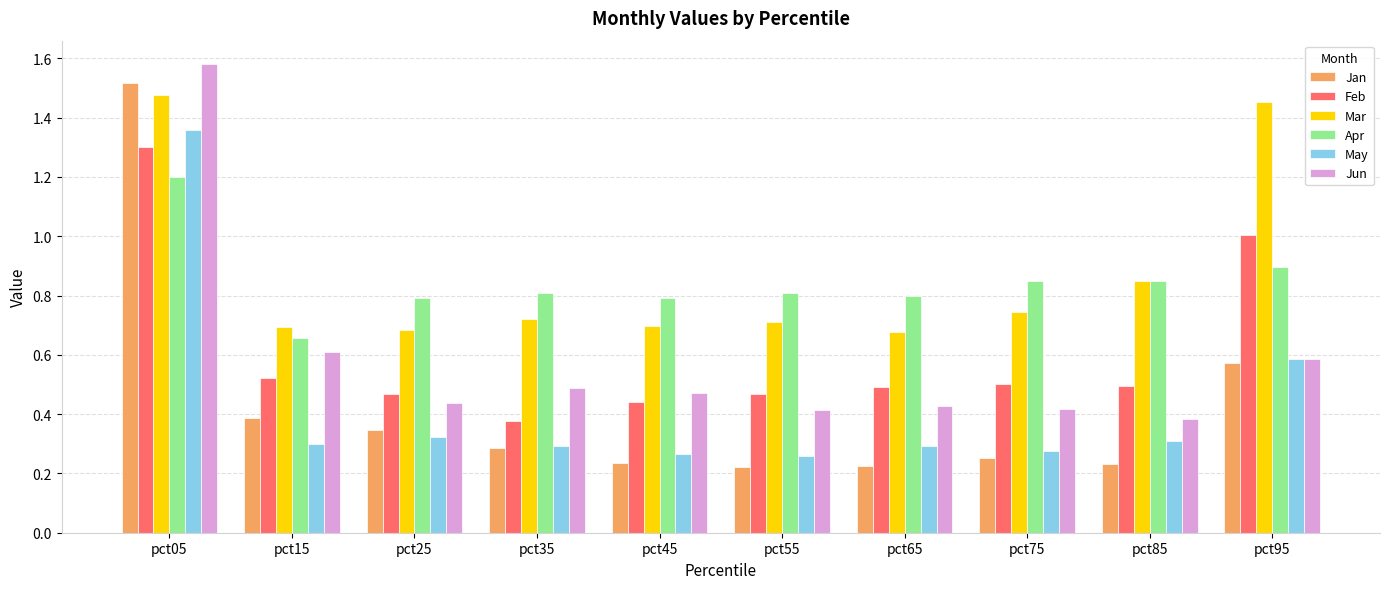

How many bars are there in each group?

6